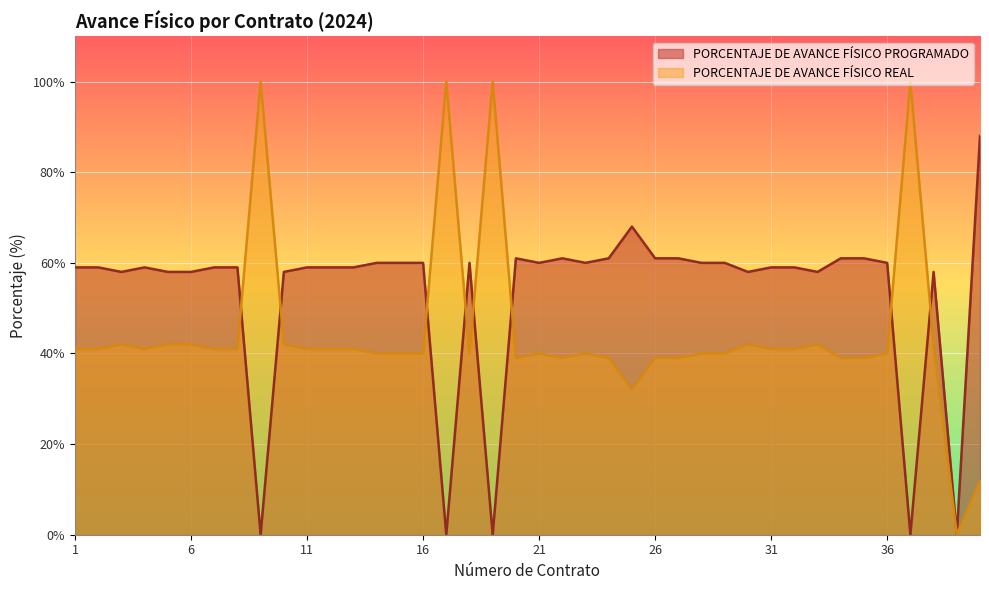

At which category does the chart reach its minimum across all series?

9